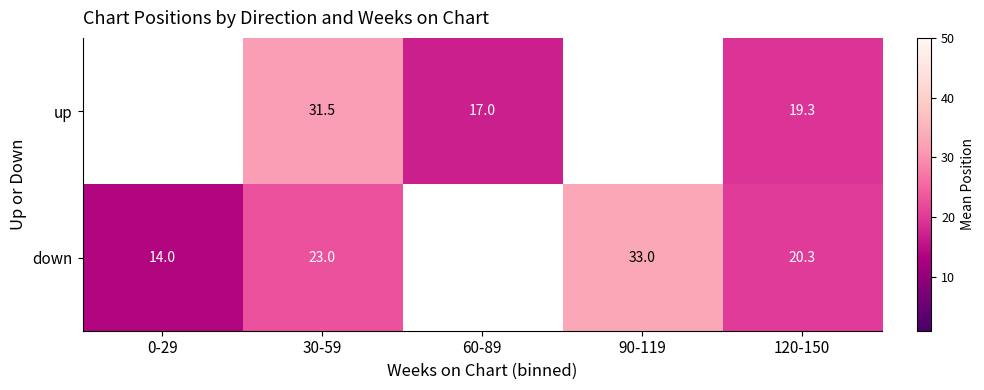

Between 30-59 and 120-150, which series saw the biggest shift?

up